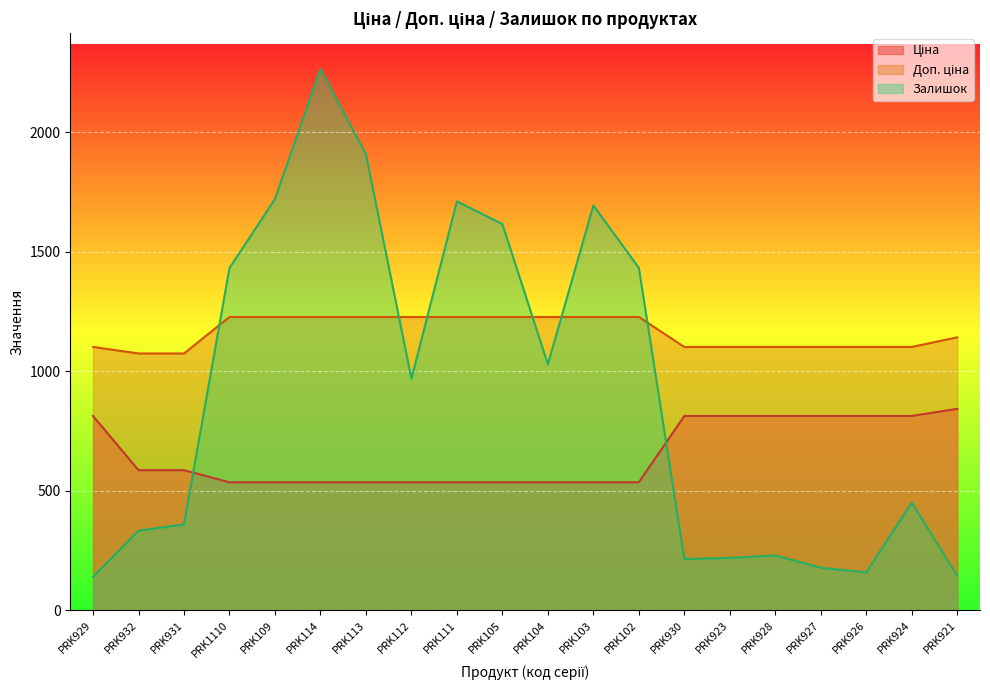

What is the difference between the second highest and second lowest values in the Ціна series?

277.6